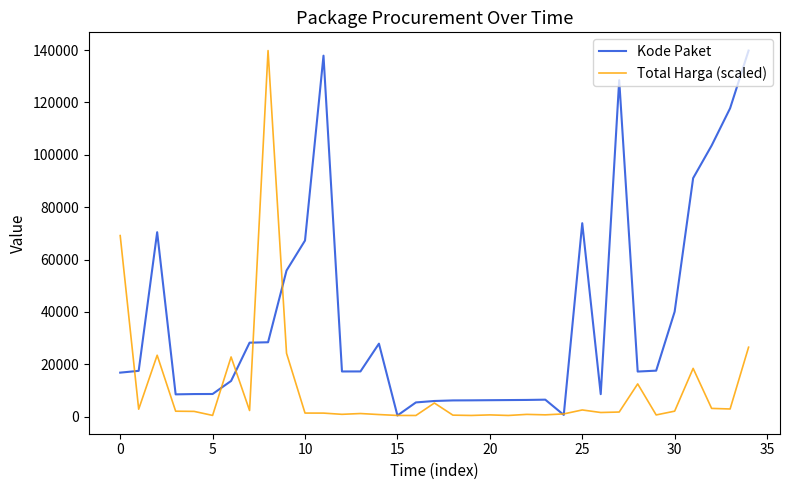

What is the greatest value displayed?

139817.0